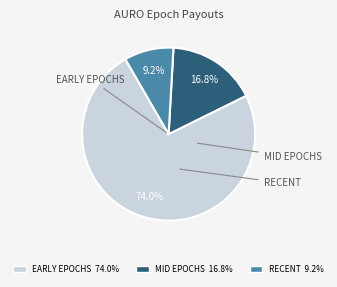

Does any single category account for the majority?

Yes